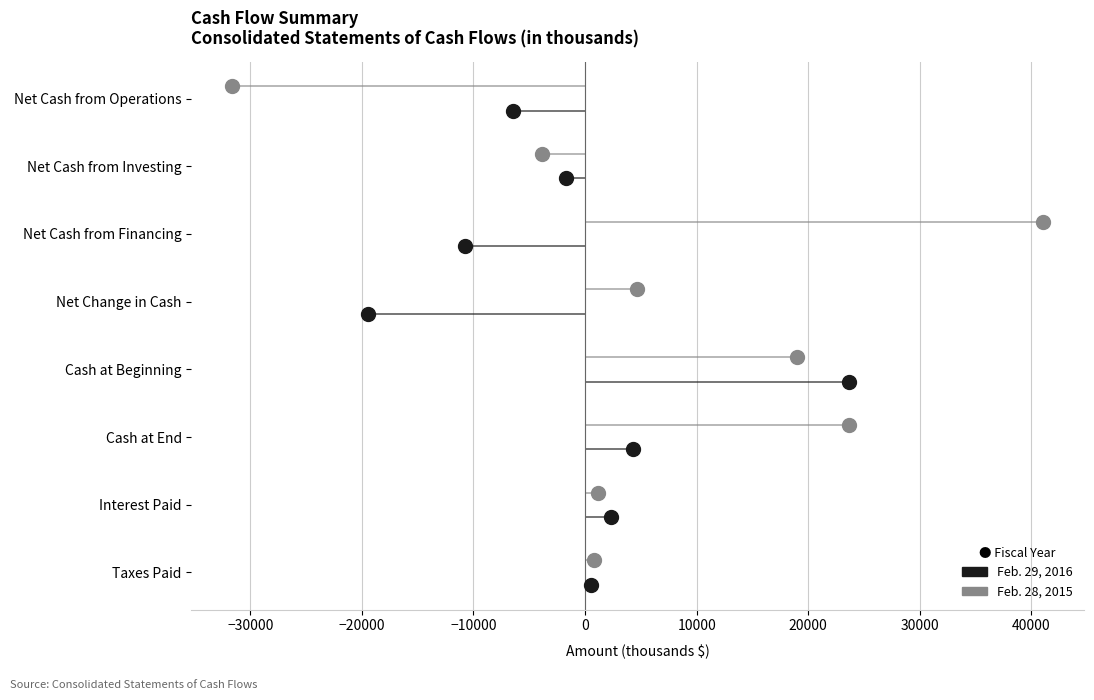

At 10000, list the series in order from largest to smallest.

Feb. 29, 2016, Feb. 28, 2015